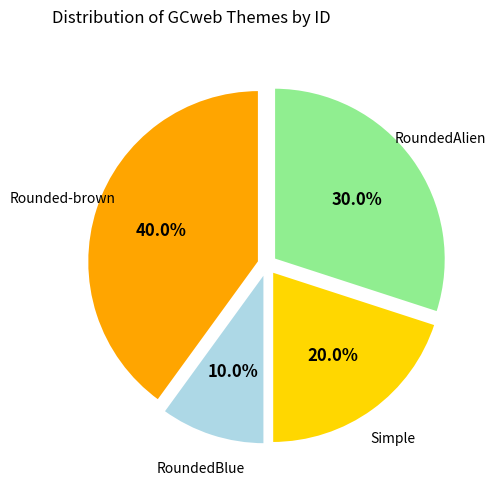

Is there a majority slice in this chart?

No